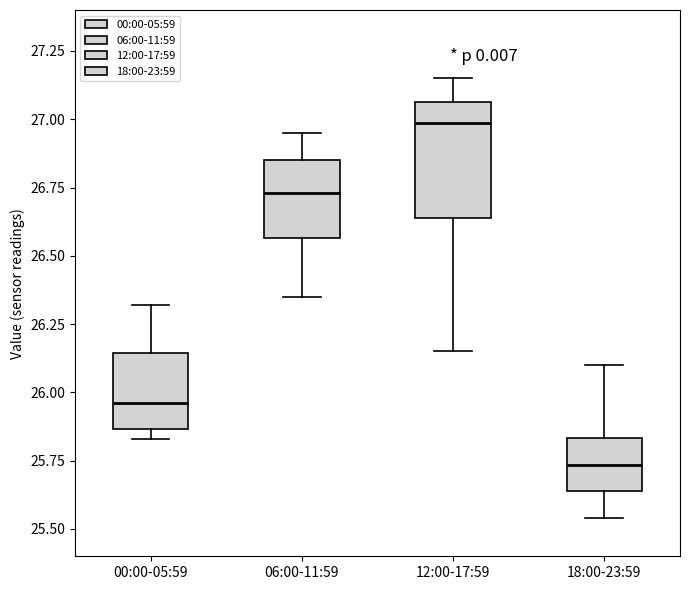

Reading left to right, read every box against the y-axis: the position of its median line, the range the box covers, and the ends of its whiskers. The values are not printed on the chart, so give them approximately, as read against the axis.

00:00-05:59: median 25.95, box 25.85 to 26.15, whiskers 25.85 (just below the box's lower edge) to 26.30
06:00-11:59: median 26.75, box 26.55 to 26.85, whiskers 26.35 to 26.95
12:00-17:59: median 27.00, box 26.65 to 27.05, whiskers 26.15 to 27.15
18:00-23:59: median 25.75, box 25.65 to 25.85, whiskers 25.55 to 26.10